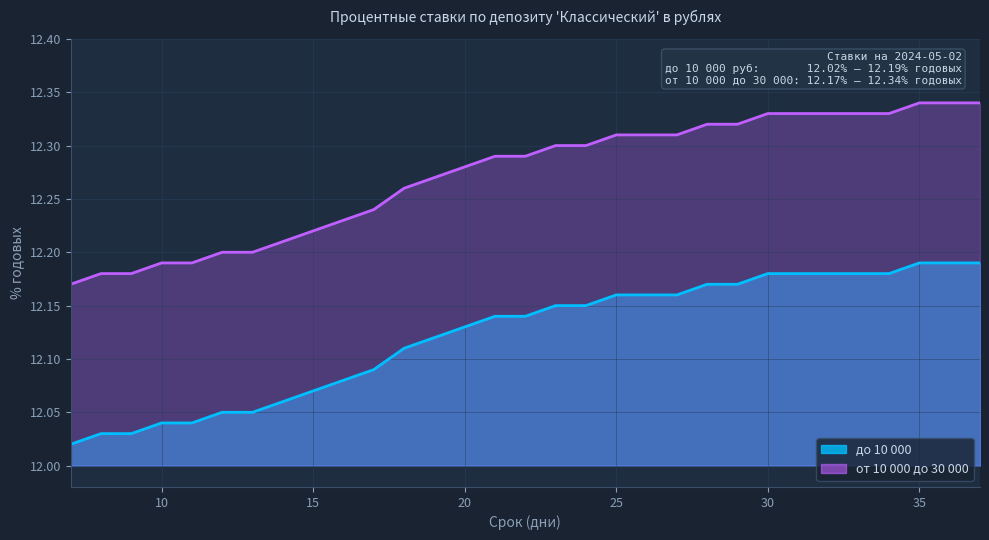

Which category has the lowest value across all series?

7